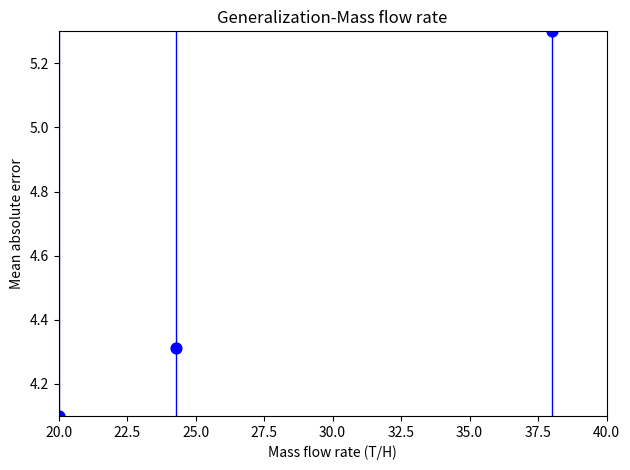

What Y value in the scatter plot is closest to 4?

4.1